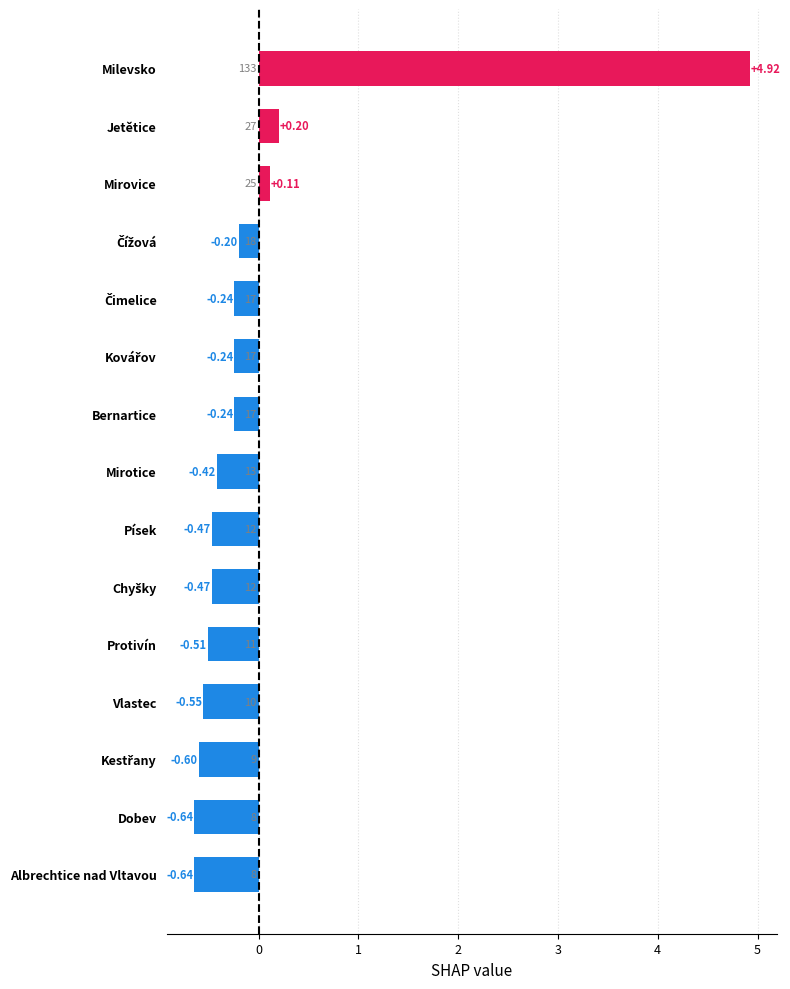

What is the label of the 4th bar from the bottom?

Vlastec